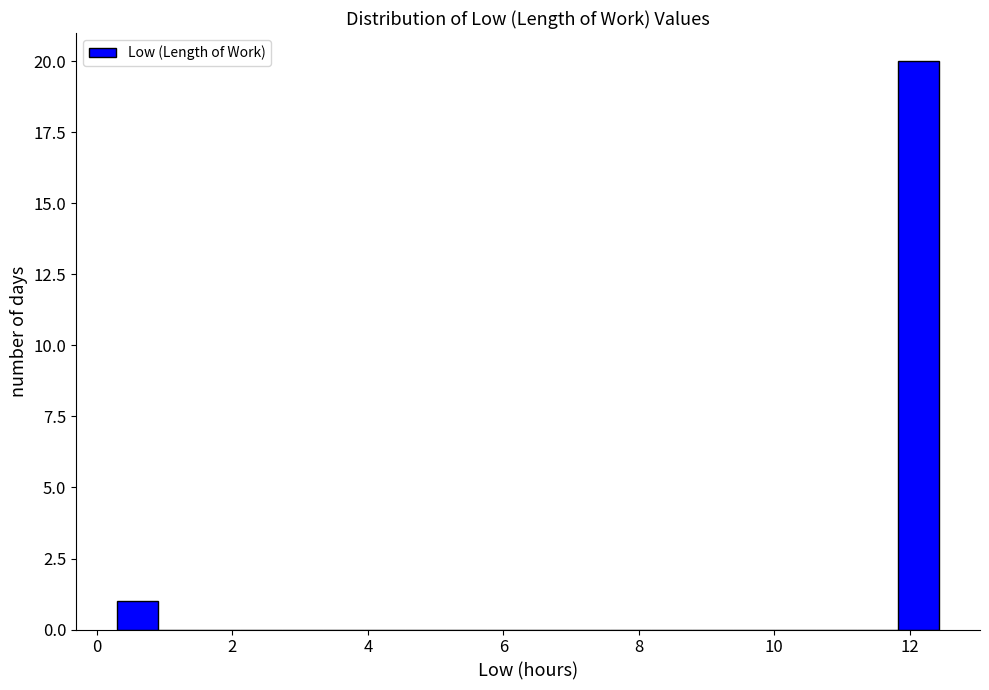

Around what value on the x-axis is the tallest bar? Give the approximate position of its centre, as read against the axis.

12.2